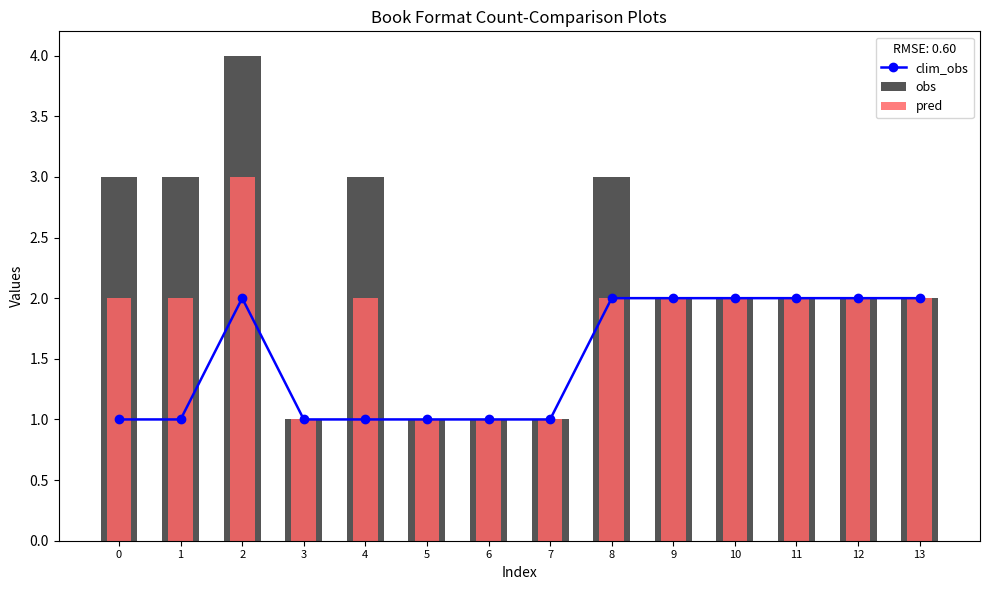

True or false: obs has a value of 2 at 10.

True